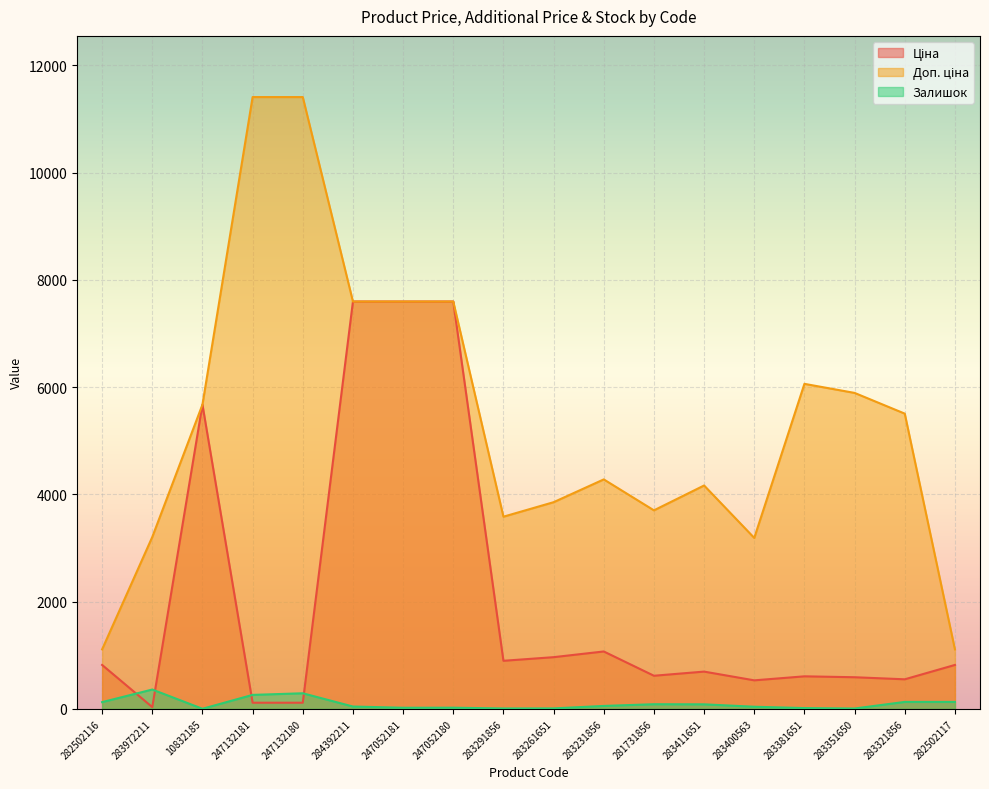

Where is the first local minimum for Ціна?

283972211